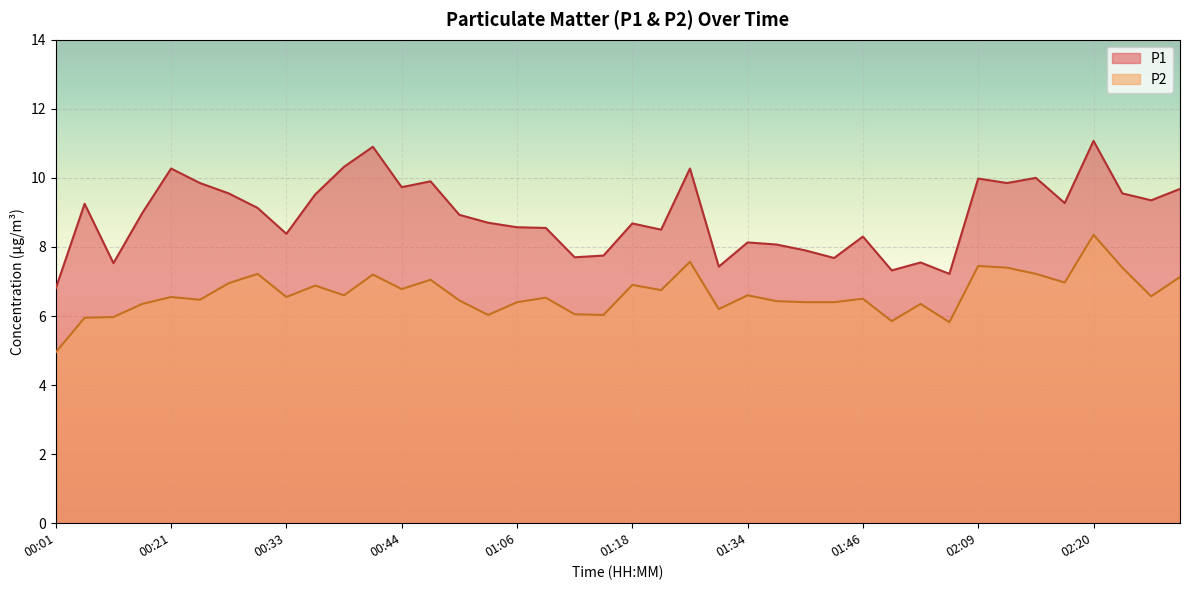

Where is the first local minimum for P1?

00:12